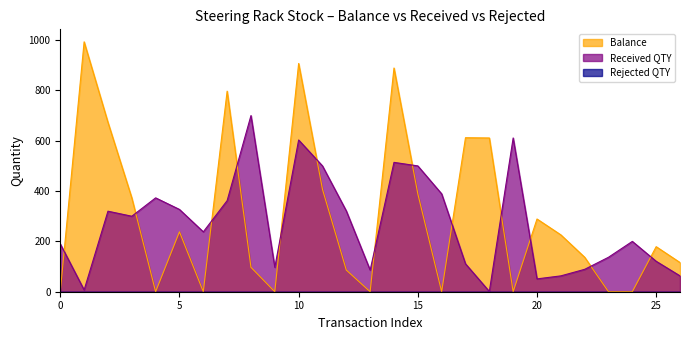

True or false: Balance and Received QTY cross at least once.

True